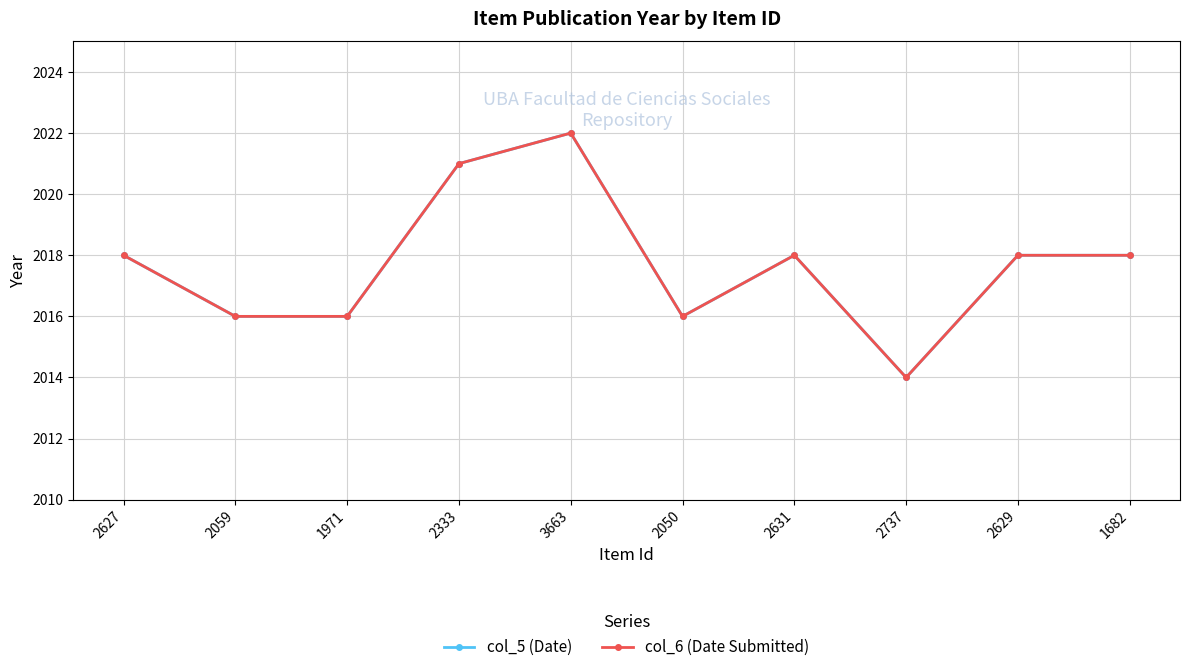

What is the value of the col_5 (Date) point at the 10th from the left?

2018